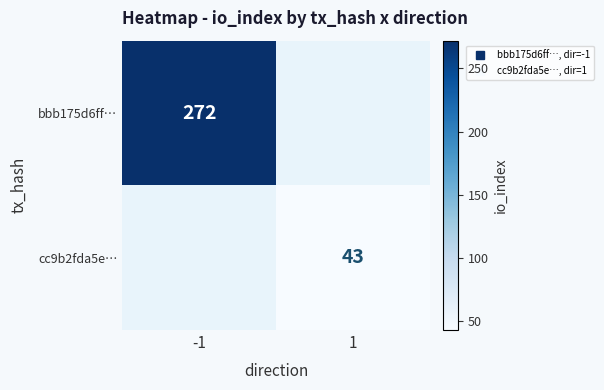

Is it true that cc9b2fda5e… equals 43.0 at 1?

True